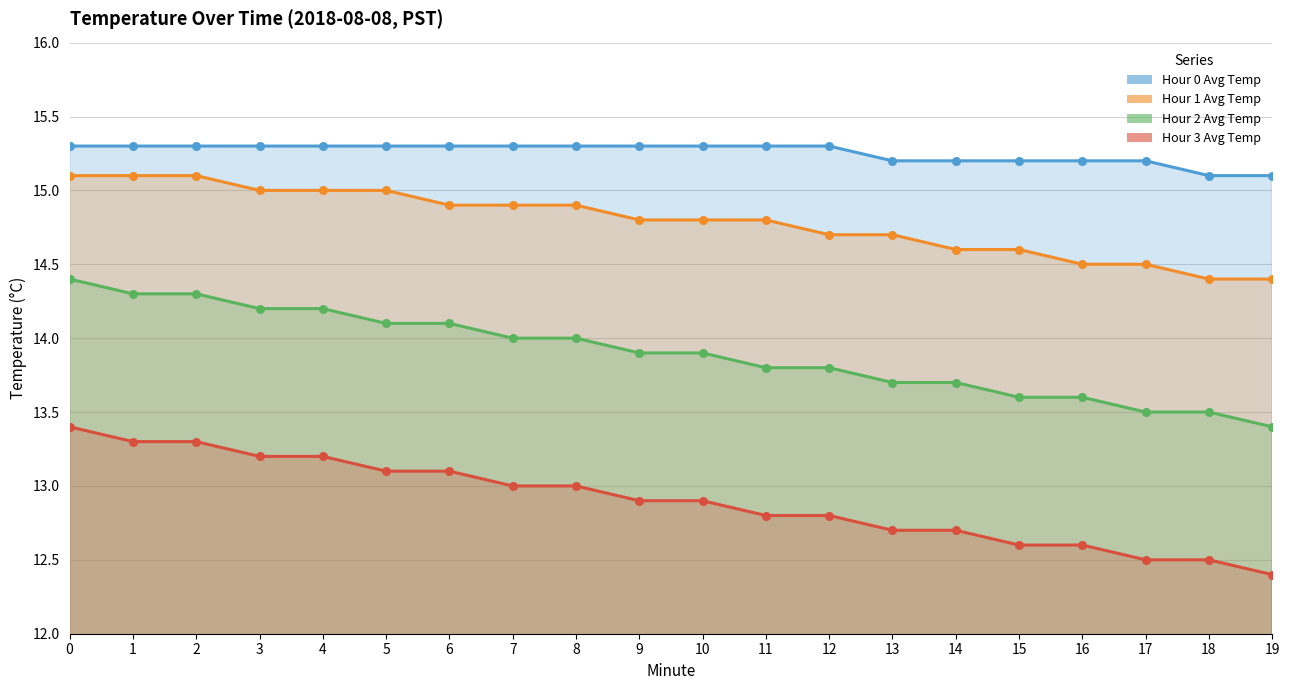

Which series contains the highest Y value?

Hour 0 Avg Temp